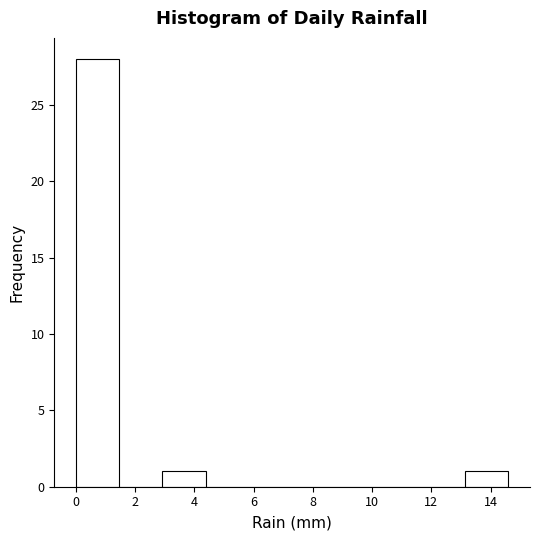

What is the height of the bar covering 0.00 to 1.46 on the x-axis? Neither the bar edges nor the heights are printed on the chart, so give them approximately, as read against the axes.

28